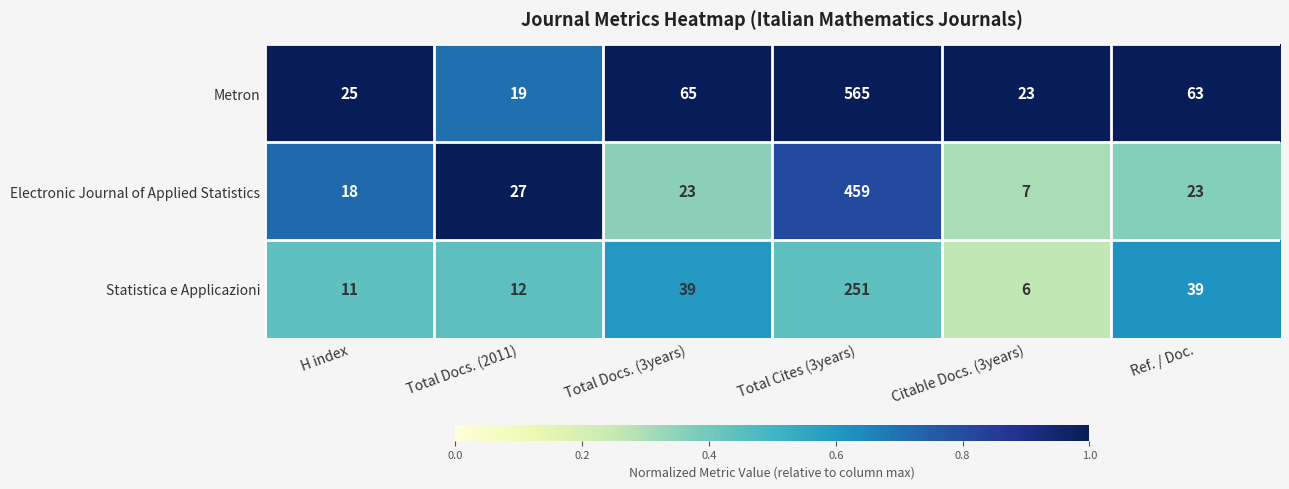

Reading right to left, transcribe all the data shown in this chart.

Metron: Ref. / Doc.=63	Citable Docs. (3years)=23	Total Cites (3years)=565	Total Docs. (3years)=65	Total Docs. (2011)=19	H index=25
Electronic Journal of Applied Statistics: Ref. / Doc.=23	Citable Docs. (3years)=7	Total Cites (3years)=459	Total Docs. (3years)=23	Total Docs. (2011)=27	H index=18
Statistica e Applicazioni: Ref. / Doc.=39	Citable Docs. (3years)=6	Total Cites (3years)=251	Total Docs. (3years)=39	Total Docs. (2011)=12	H index=11